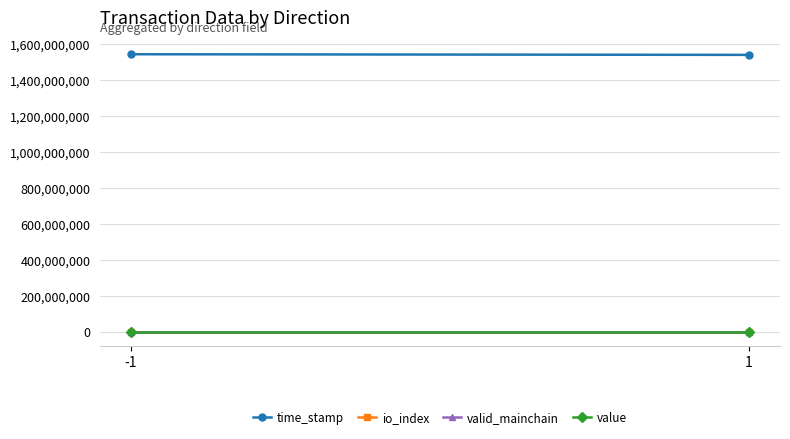

Which category has the highest value across all series?

-1